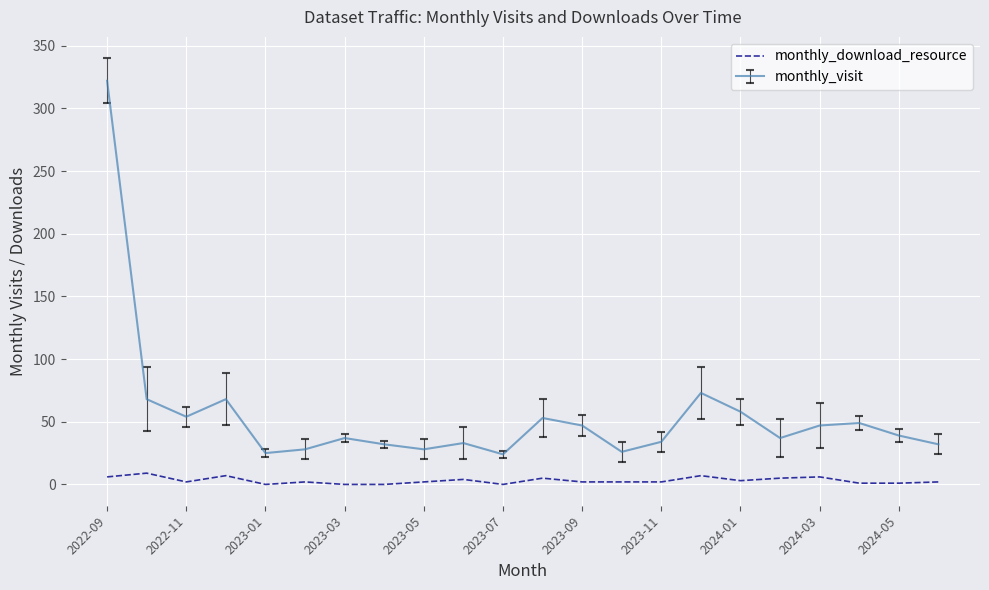

What is the difference between the maximum and minimum values in the monthly_download_resource series?

9